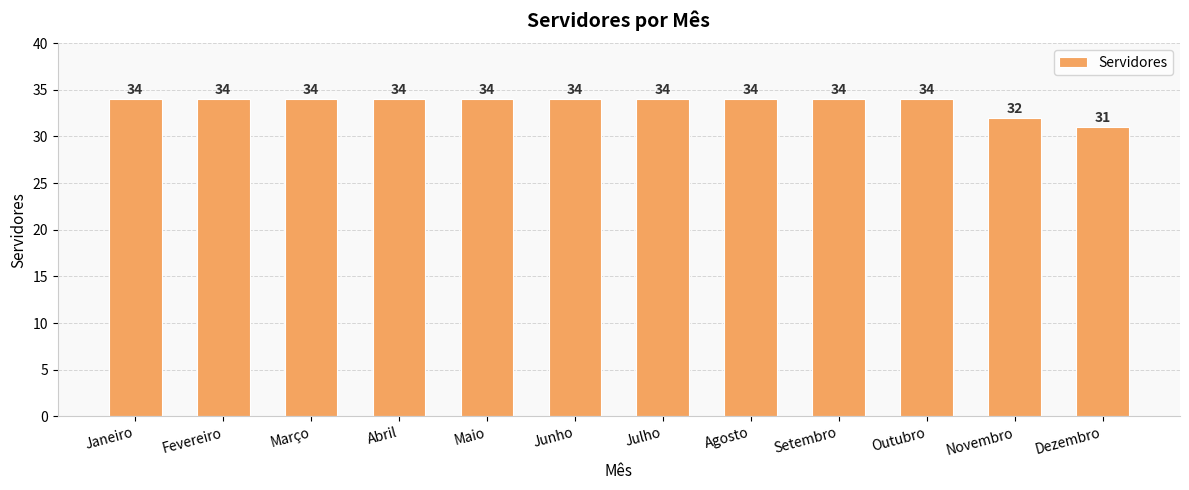

Reading right to left, transcribe all the data shown in this chart.

31	32	34	34	34	34	34	34	34	34	34	34